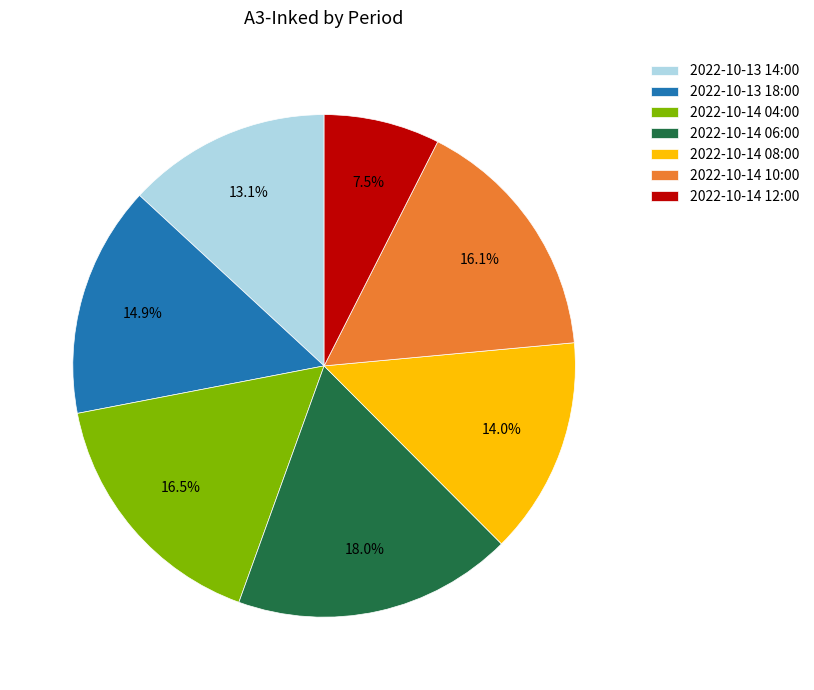

Combined, do 2022-10-14 10:00 and 2022-10-14 12:00 account for over 50%?

No